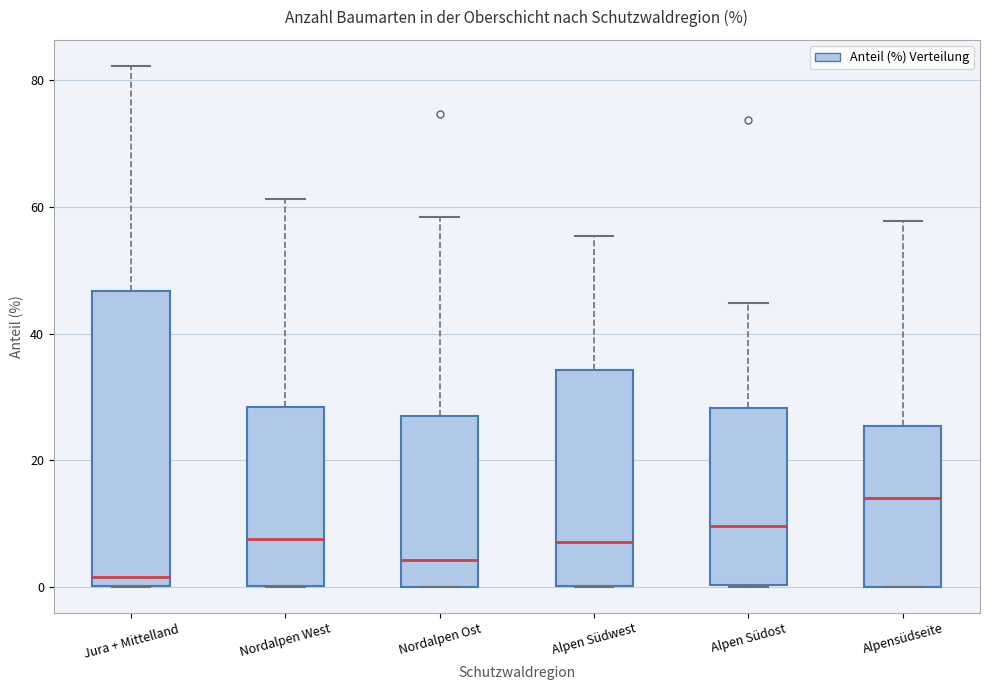

Reading left to right, transcribe this box plot: for each box, give where its median line is, the range the box spans, and where its two whiskers end, as read against the y-axis. The values are not printed on the chart, so give them approximately, as read against the axis.

Jura + Mittelland: median 2, box 0 to 46, whiskers 0 to 82
Nordalpen West: median 8, box 0 to 28, whiskers 0 to 62
Nordalpen Ost: median 4, box 0 to 26, whiskers 0 to 58
Alpen Südwest: median 8, box 0 to 34, whiskers 0 to 56
Alpen Südost: median 10, box 0 to 28, whiskers 0 to 44
Alpensüdseite: median 14, box 0 to 26, whiskers 0 to 58